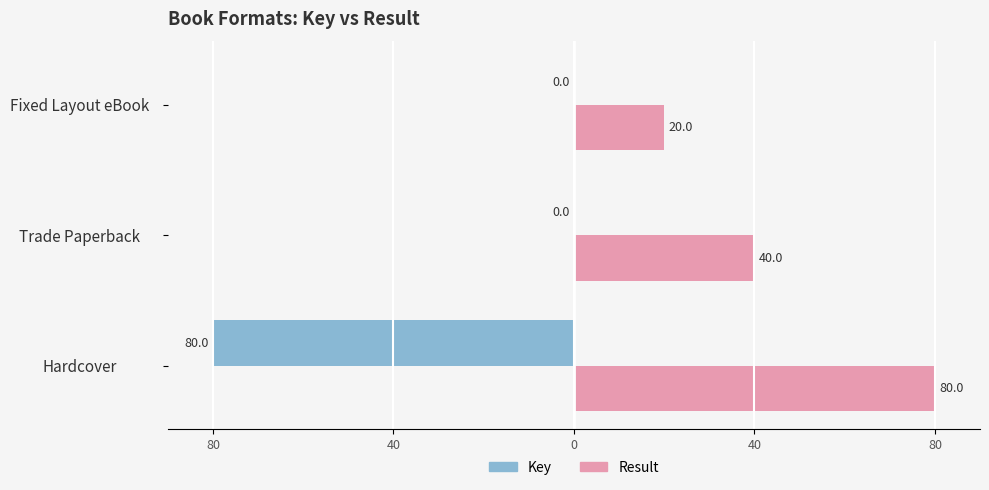

Which series has the largest range (max minus min)?

Key